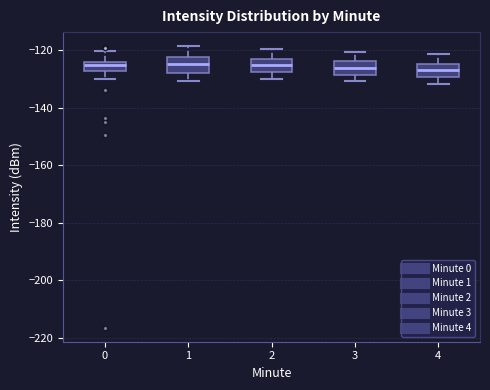

Reading left to right, transcribe this box plot: for each box, give where its median line is, the range the box spans, and where its two whiskers end, as read against the y-axis. The values are not printed on the chart, so give them approximately, as read against the axis.

0: median -126, box -128 to -124, whiskers -130 to -120
1: median -124, box -128 to -122, whiskers -130 to -118
2: median -126, box -128 to -122, whiskers -130 to -120
3: median -126, box -128 to -124, whiskers -130 to -120
4: median -126, box -130 to -124, whiskers -132 to -122